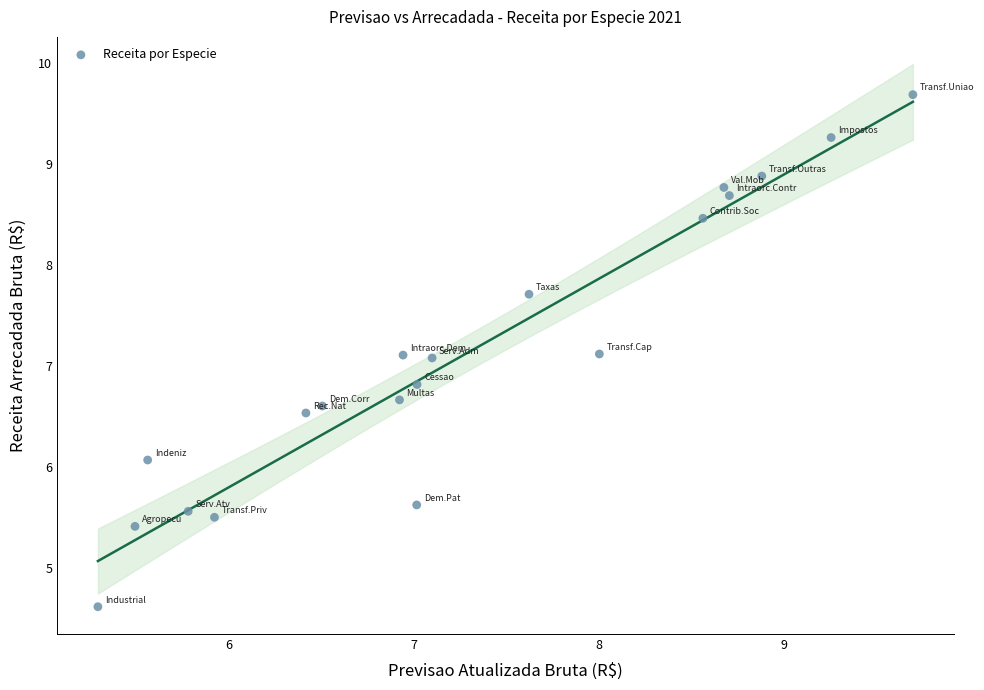

What is the range of Y values (max minus min)?

5.1